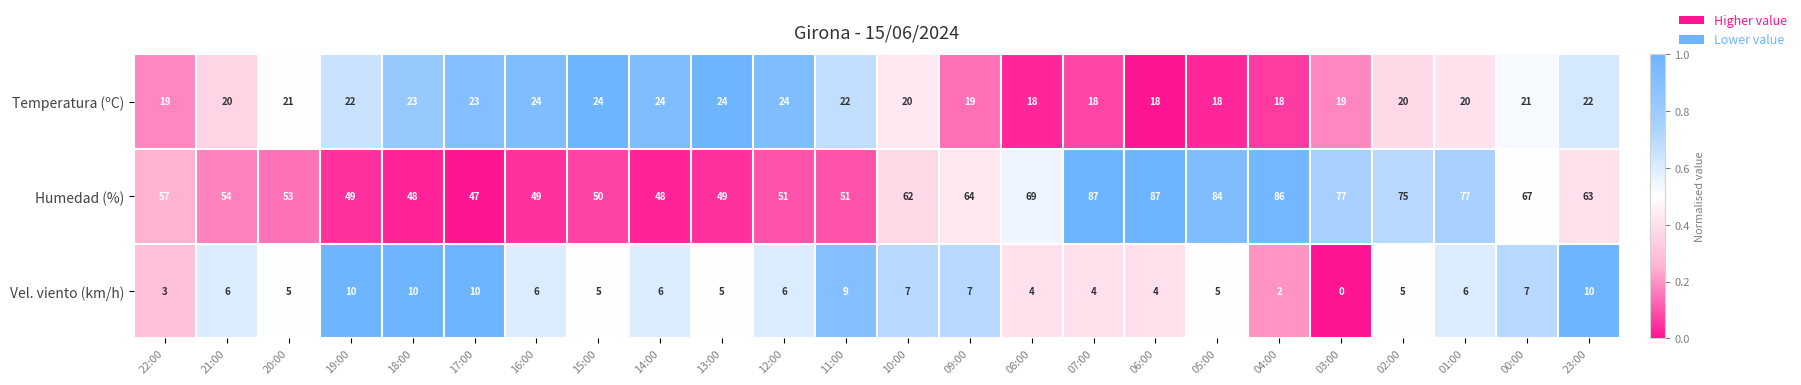

What is the sum of all Vel. viento (km/h) values?

142